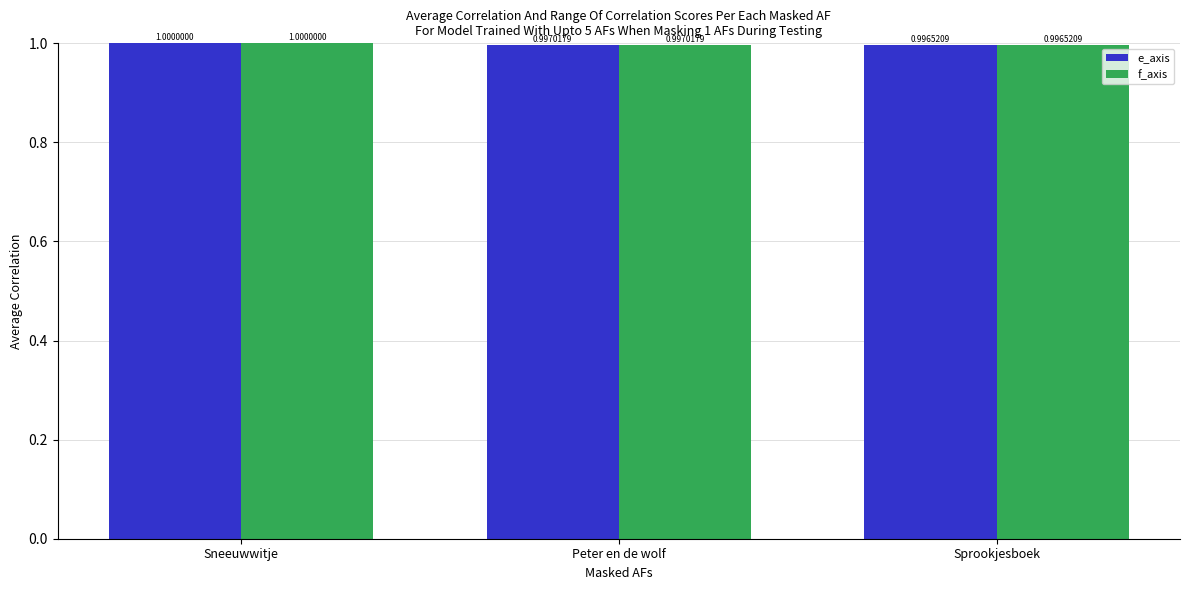

What is the average value of the e_axis series?

1.0